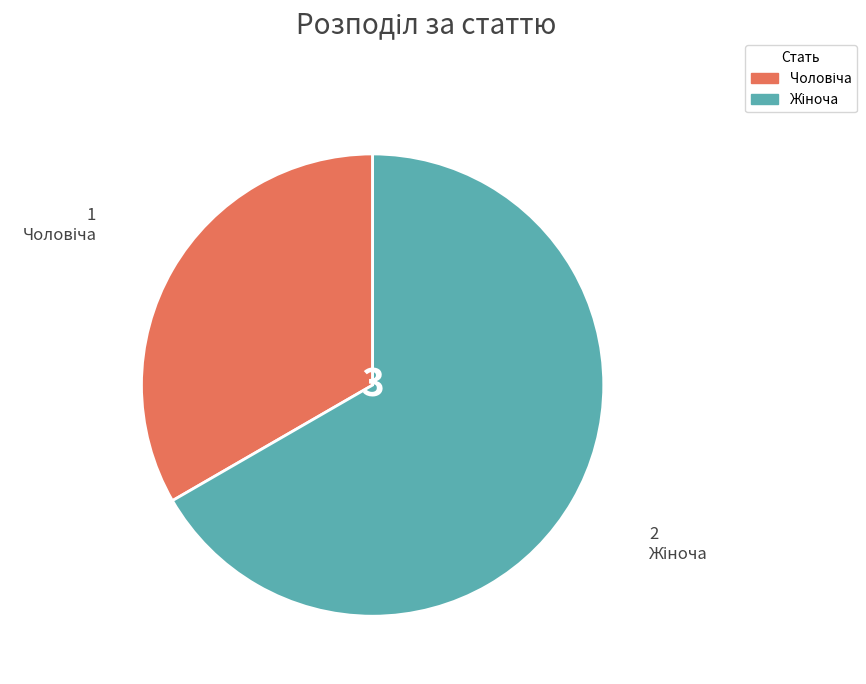

Is there any slice that represents more than half of the pie?

Yes